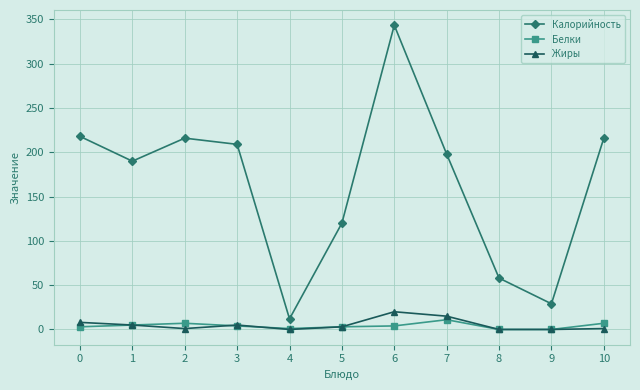

True or false: Калорийность has a value of 218.0 at 0.

True